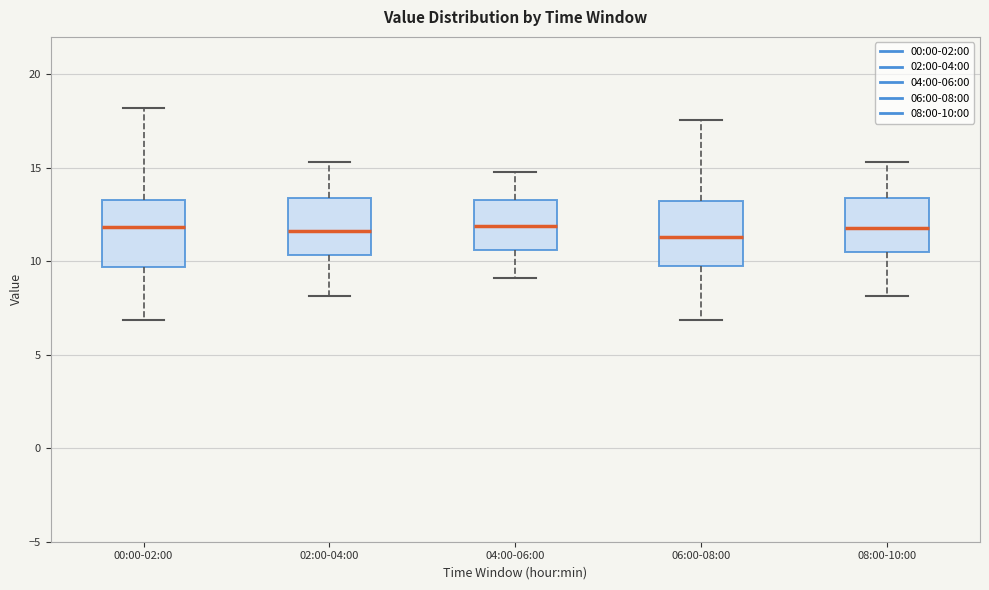

Where does the lower whisker of the box for 04:00-06:00 end on the y-axis? The values are not printed on the chart, so give them approximately, as read against the axis.

9.0